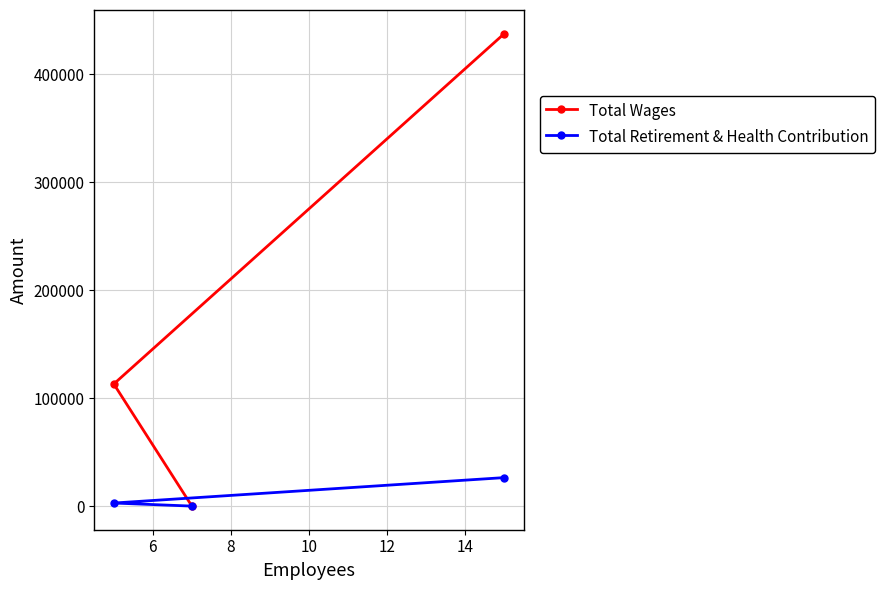

What are all the series names shown in the legend?

Total Wages, Total Retirement & Health Contribution